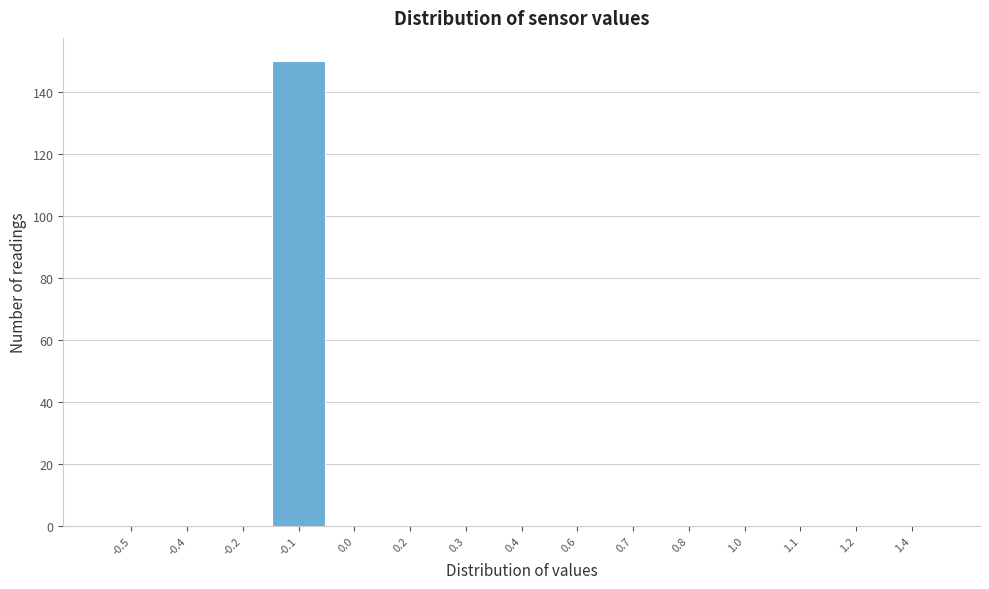

Reading right to left, list all the values displayed in this chart.

1.4=0	1.2=0	1.1=0	1.0=0	0.8=0	0.7=0	0.6=0	0.4=0	0.3=0	0.2=0	0.0=0	-0.1=150	-0.2=0	-0.4=0	-0.5=0